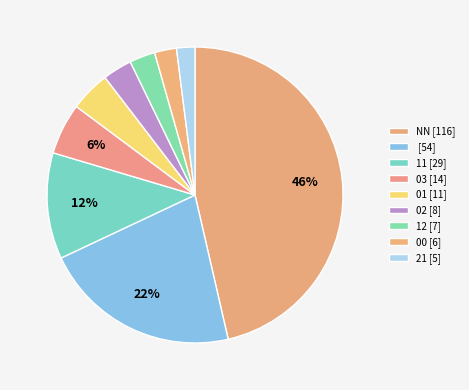

Count the number of slices in the pie.

9